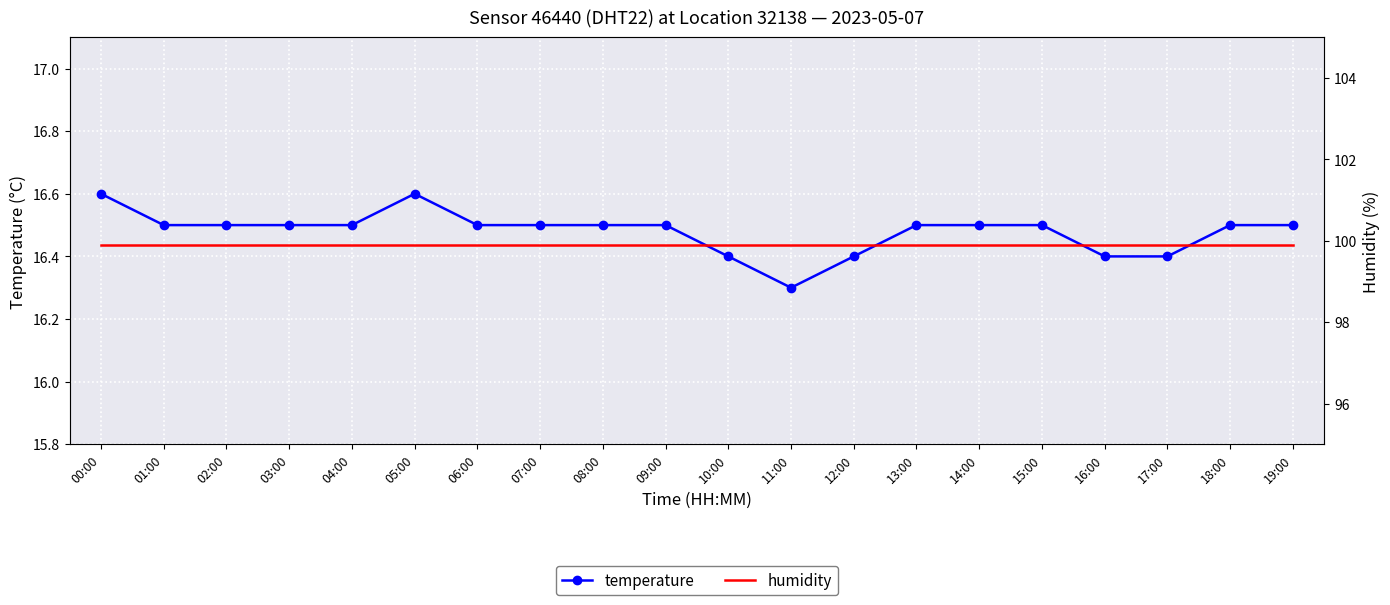

Which series has the largest total across all categories?

humidity